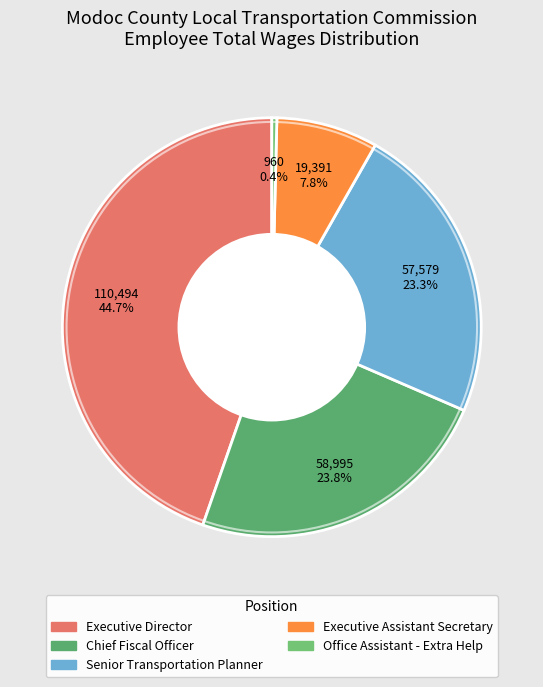

How many slices are in this pie chart?

5